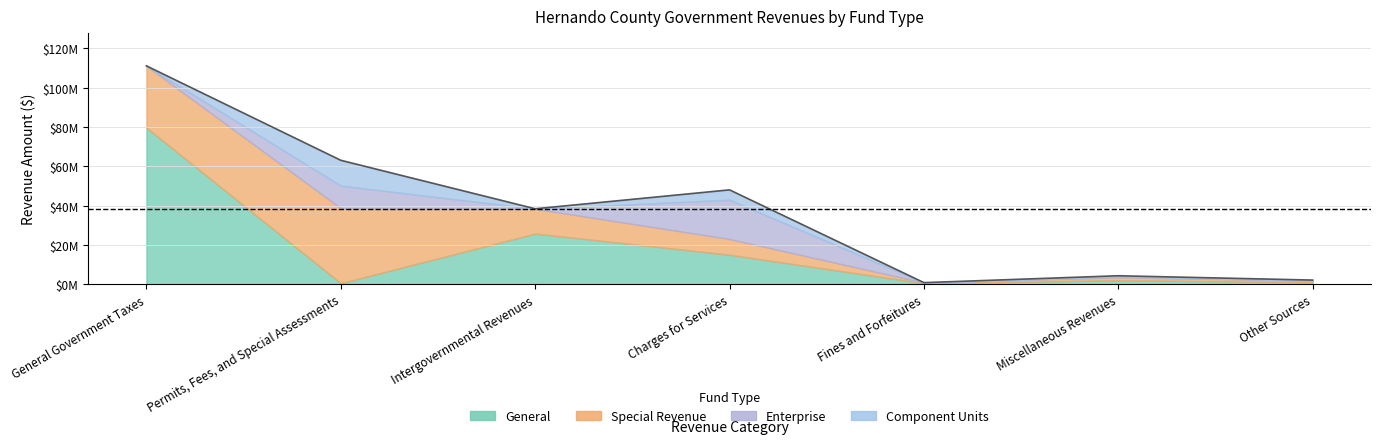

Reading left to right, transcribe all the data shown in this chart.

General: 79668627	504505	25769775	15000000	500000	2000000	1000000
Special Revenue: 31415005	38149571	12608597	8000000	300000	1500000	800000
Enterprise: 0	11492664	0	20000000	0	500000	200000
Component Units: 0	12901294	0	5000000	0	300000	100000